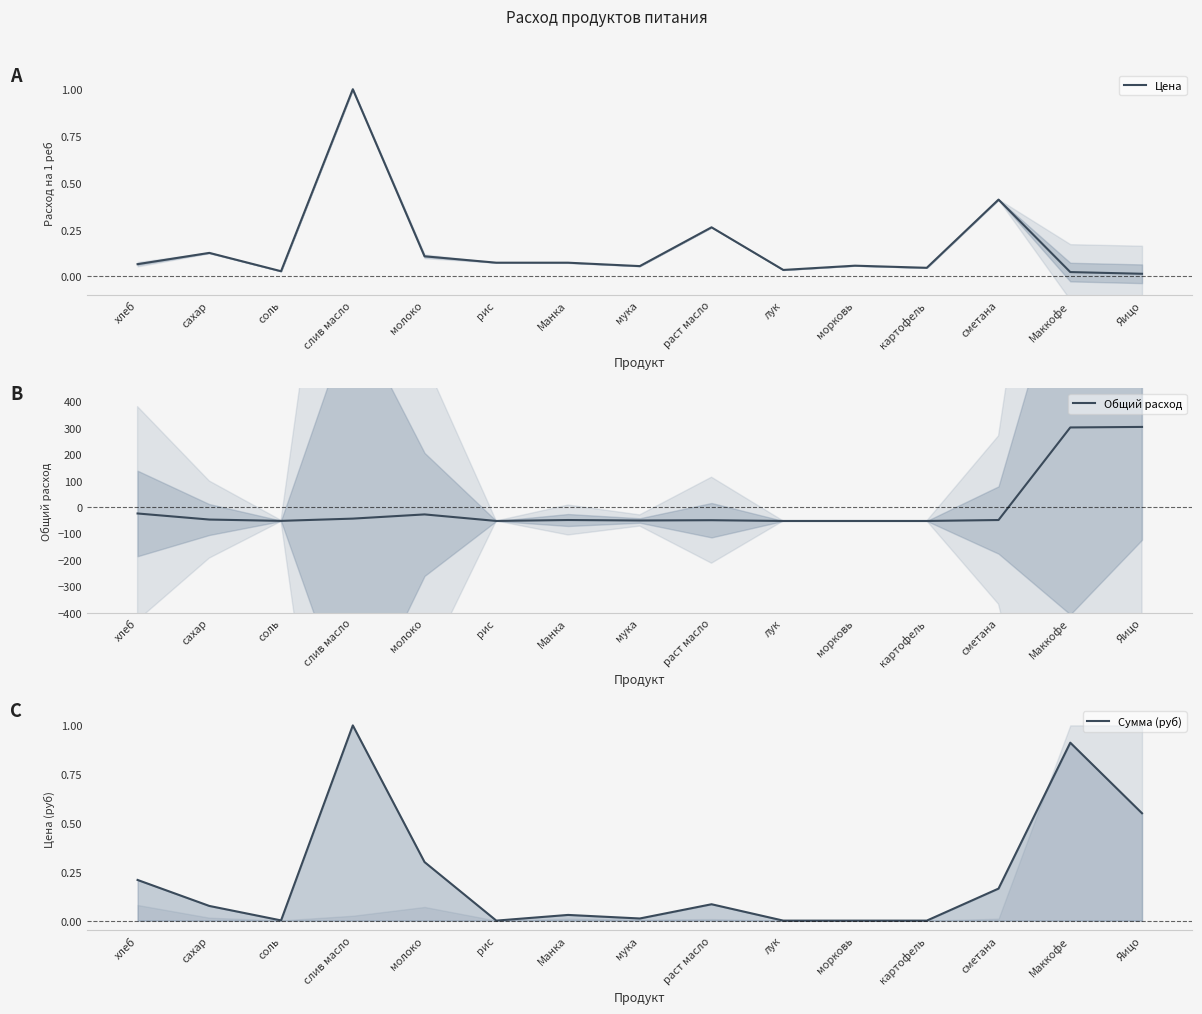

At which category does Цена reach its first local valley?

соль